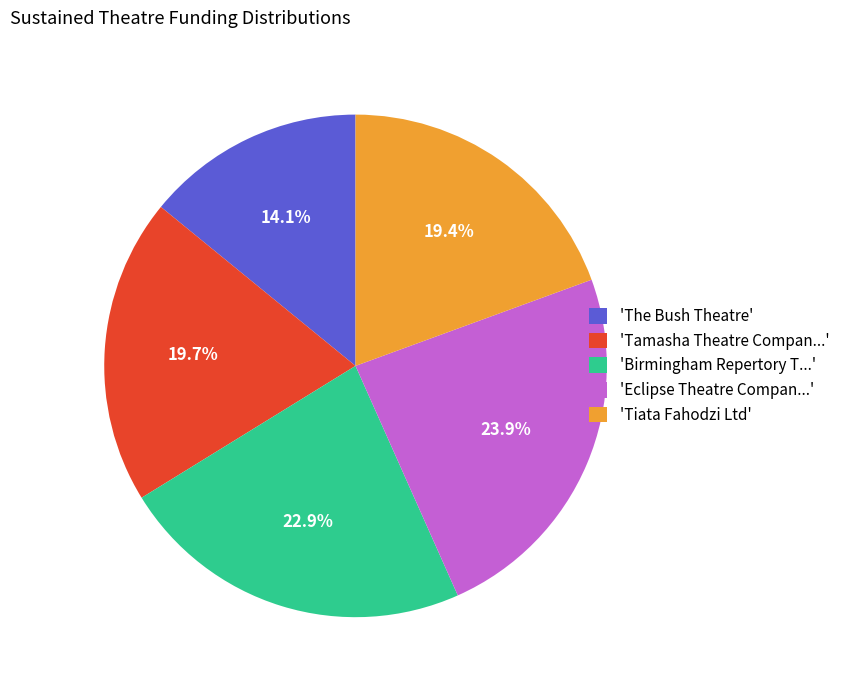

Is there any slice that represents more than half of the pie?

No